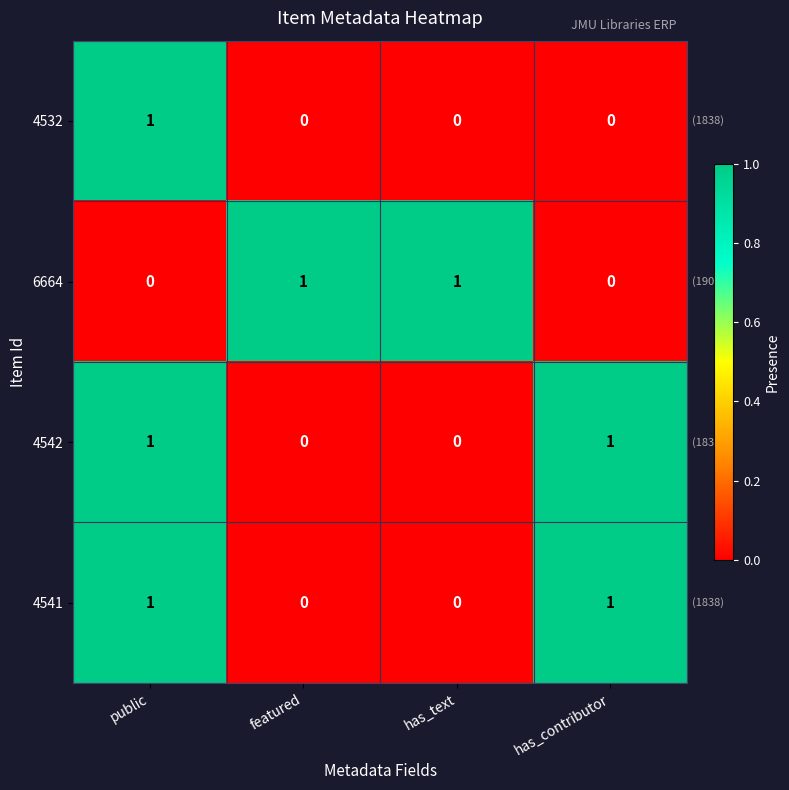

Count the 6664 values in the range 0 to 1.

4